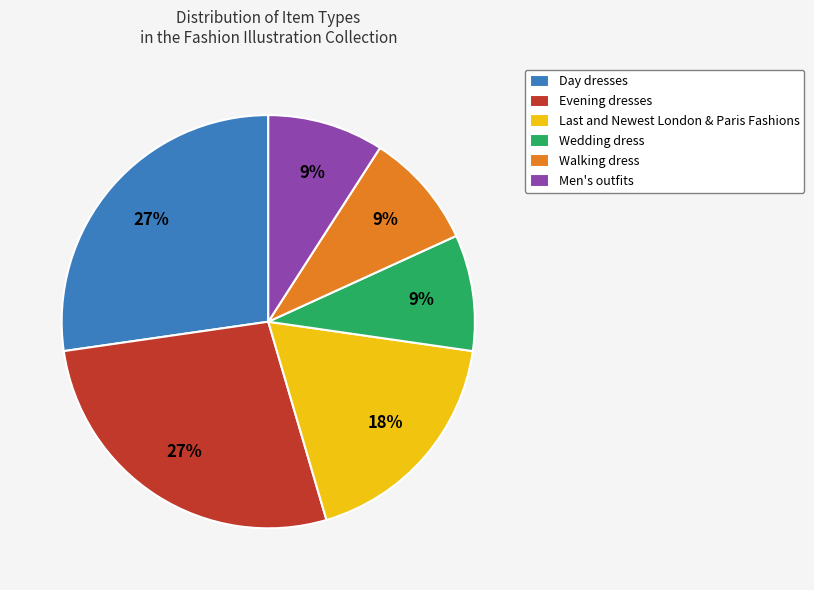

True or false: Day dresses accounts for 33% of the total.

False